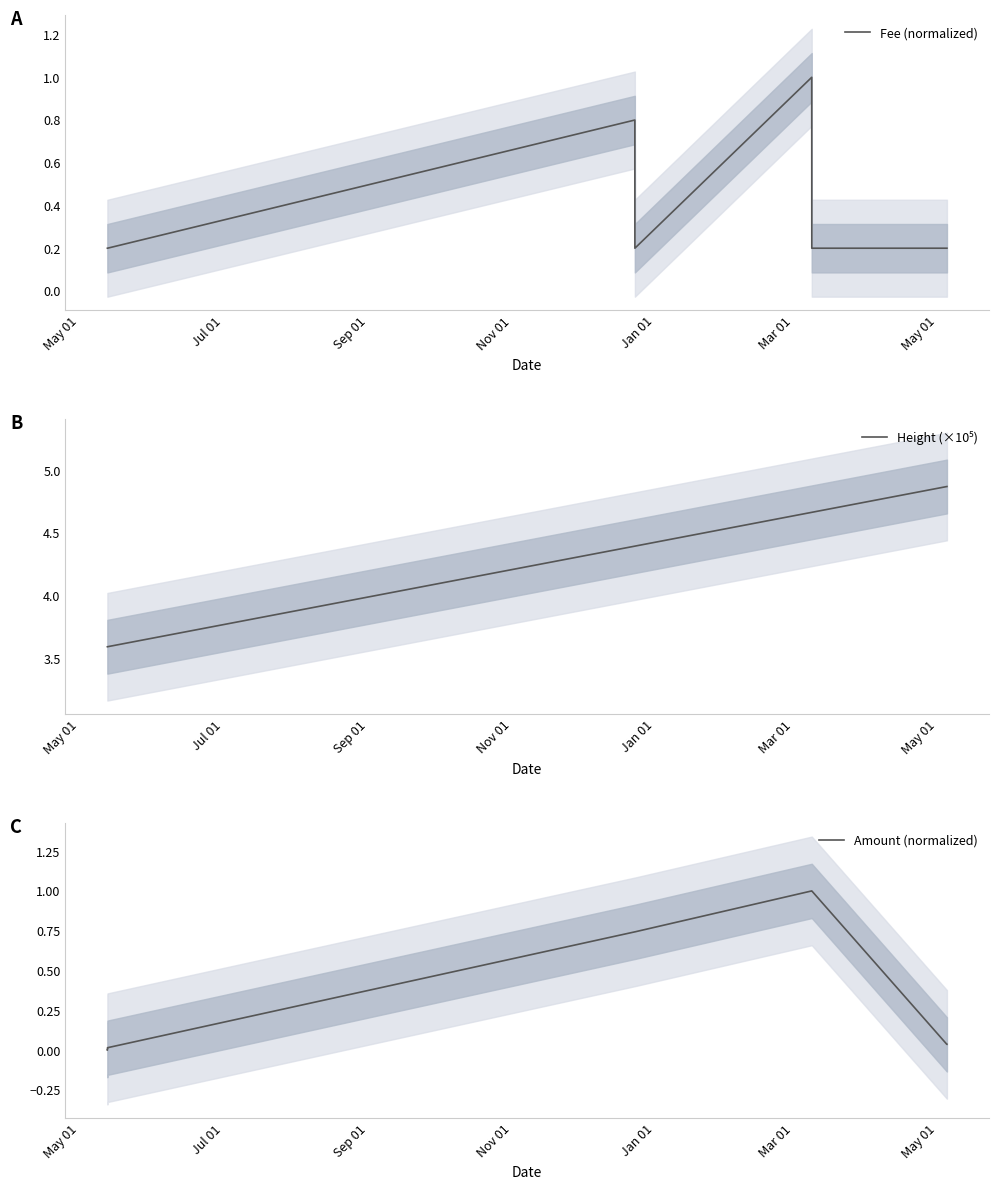

What is the average value of the Height (×10⁵) series?

4.2